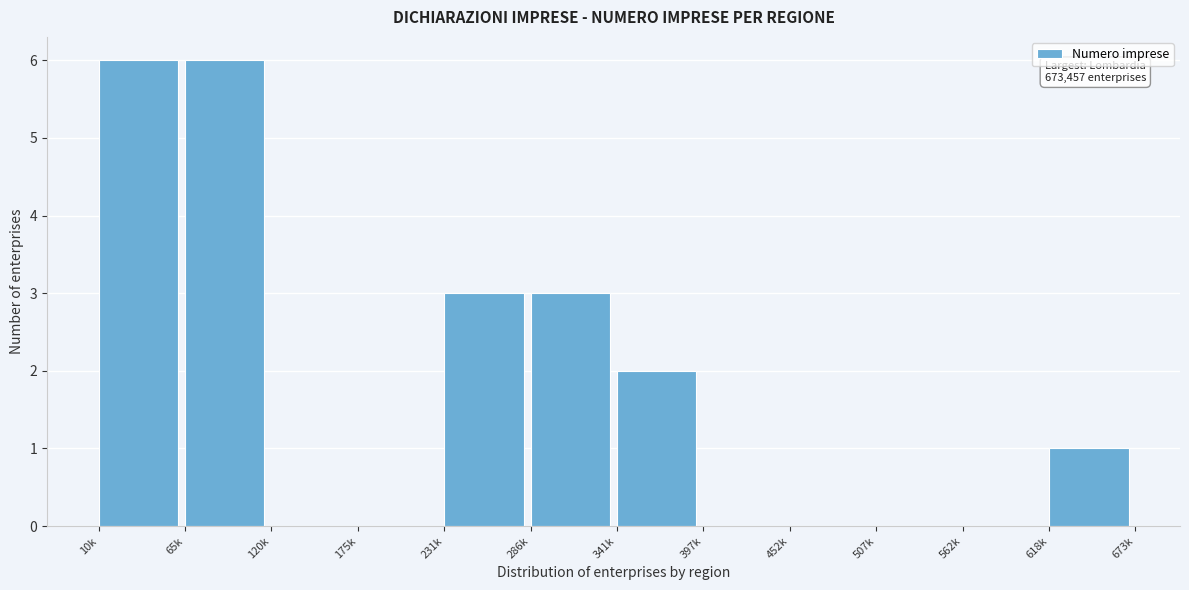

Reading left to right, transcribe all the data shown in this chart.

10k=6	65k=6	120k=0	175k=0	231k=3	286k=3	341k=2	397k=0	452k=0	507k=0	562k=0	618k=1